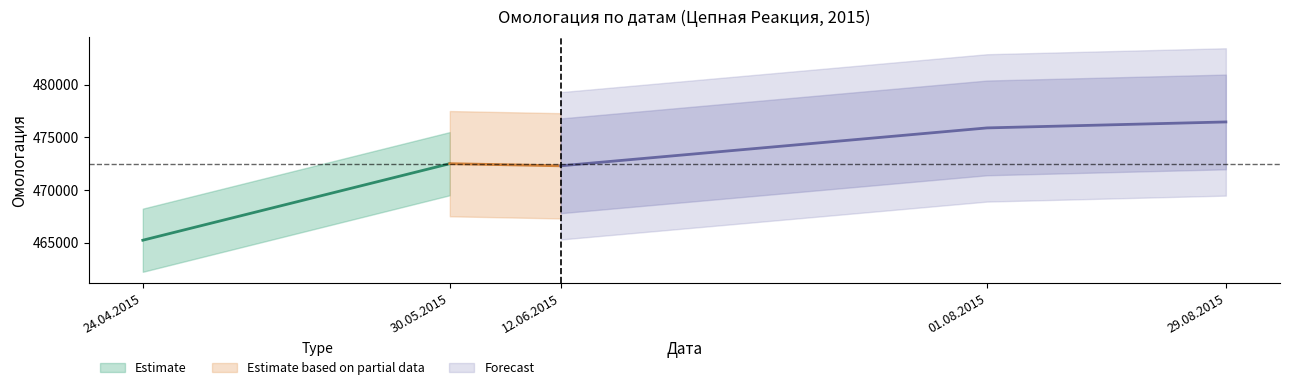

True or false: Дистанция and Омологация intersect in this chart.

False